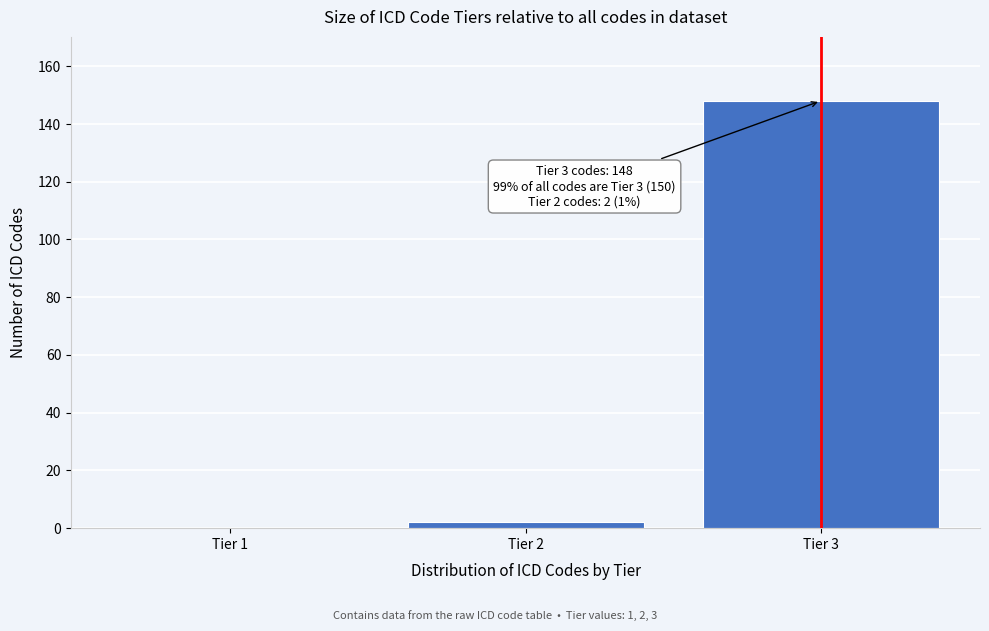

Reading left to right, list all the values displayed in this chart.

Tier 1=0	Tier 2=2	Tier 3=148